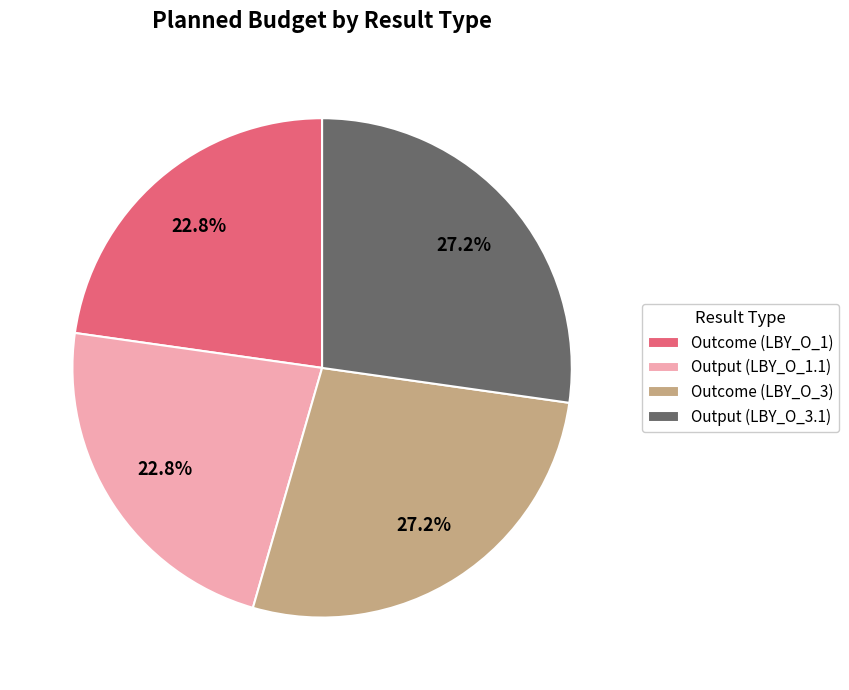

What percentage is the Output (LBY_O_1.1) slice, to the nearest percent?

23%